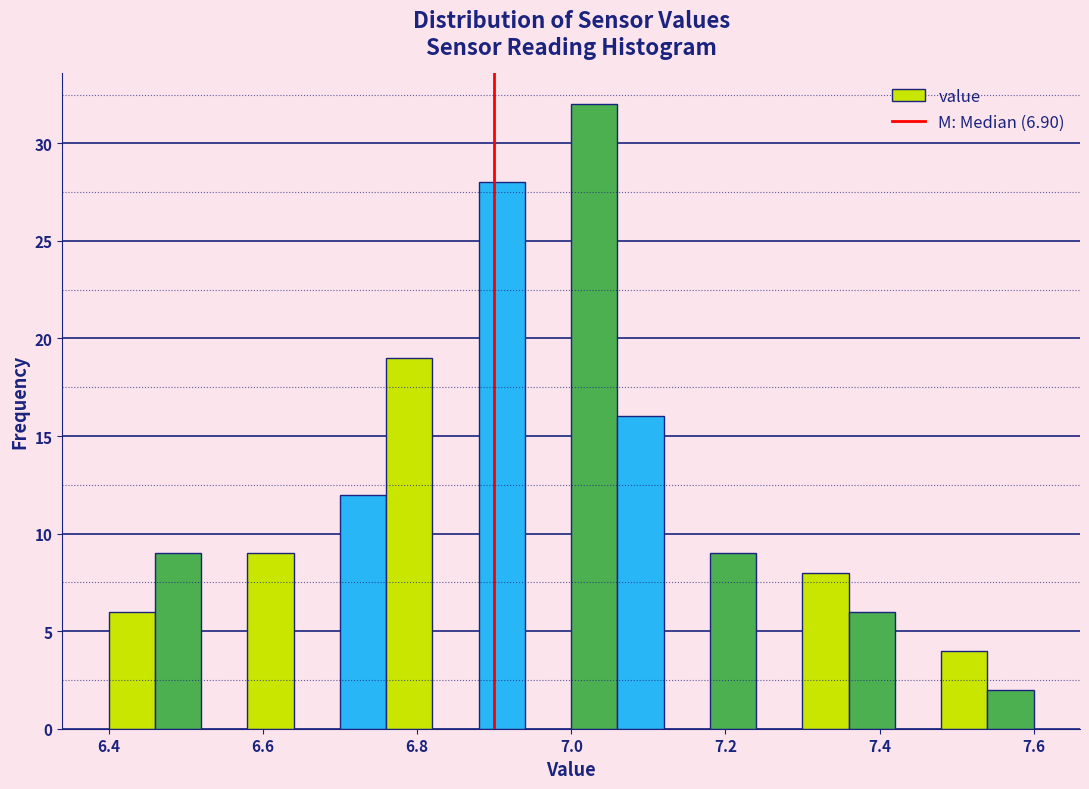

Around what value on the x-axis is the tallest bar? Give the approximate position of its centre, as read against the axis.

7.04